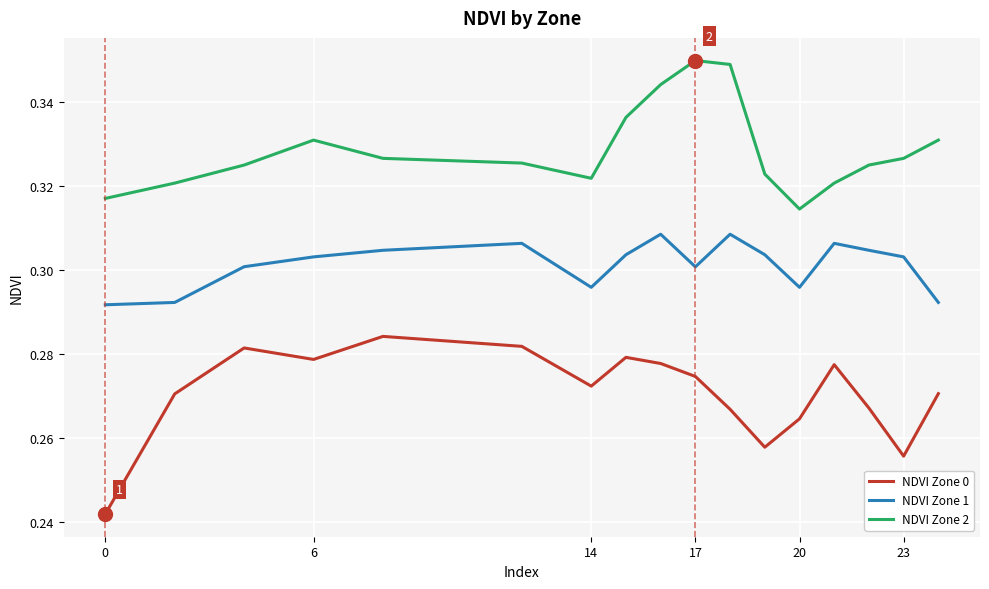

True or false: NDVI Zone 1 has more than 0 points higher than both neighbors.

True